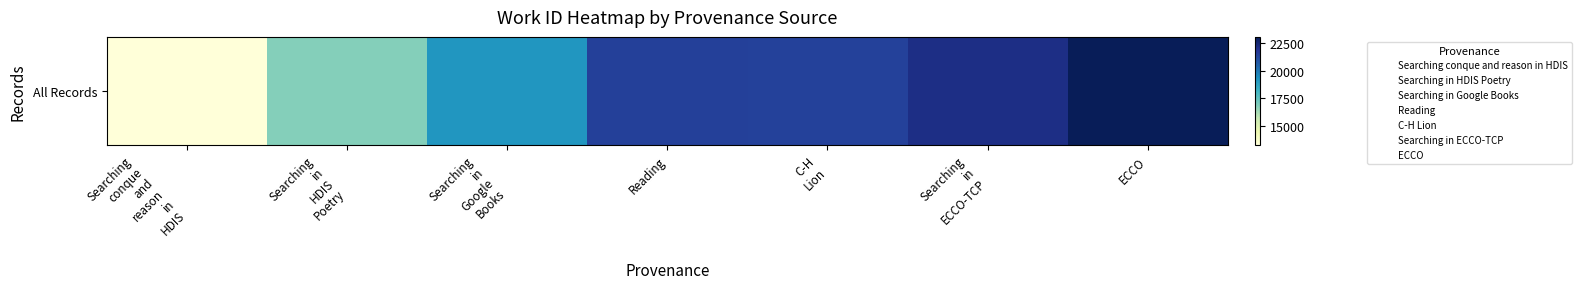

Rank the categories by value from highest to lowest.

ECCO, Searching
in
ECCO-TCP, Reading, C-H
Lion, Searching
in
Google
Books, Searching
in
HDIS
Poetry, Searching
conque
and
reason
in
HDIS